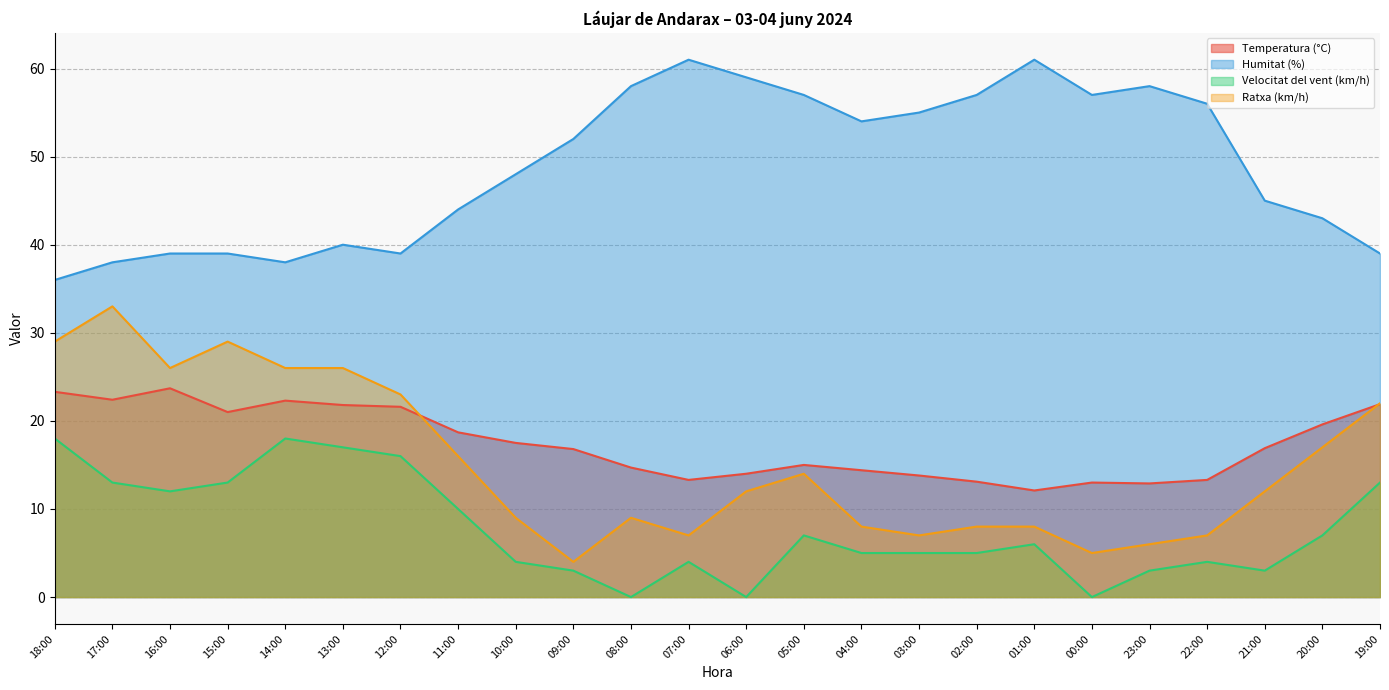

What is the total value across all series at 06:00?

85.0